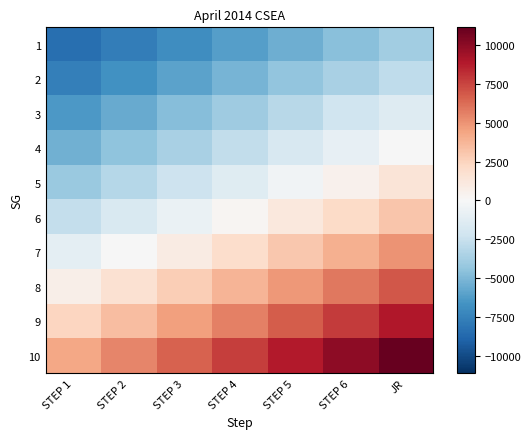

Between STEP 1 and STEP 4, which is larger?

STEP 4